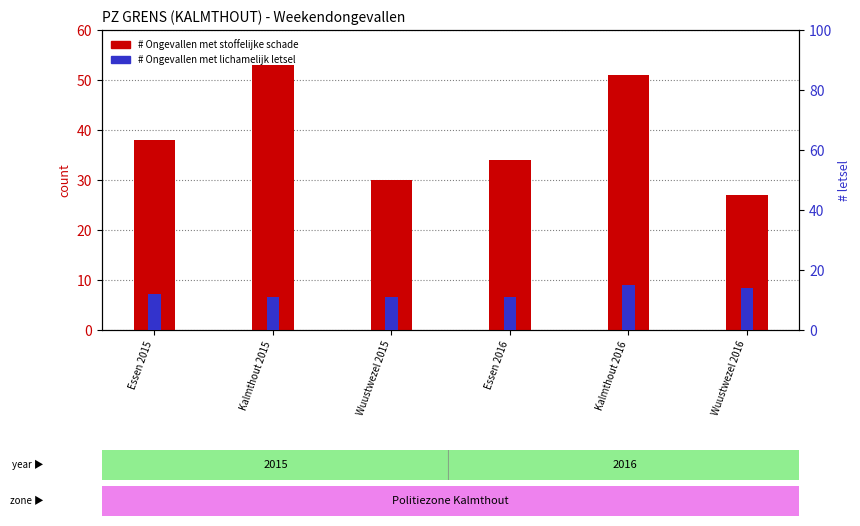

What is the label of the 5th bar from the left?

Kalmthout 2016